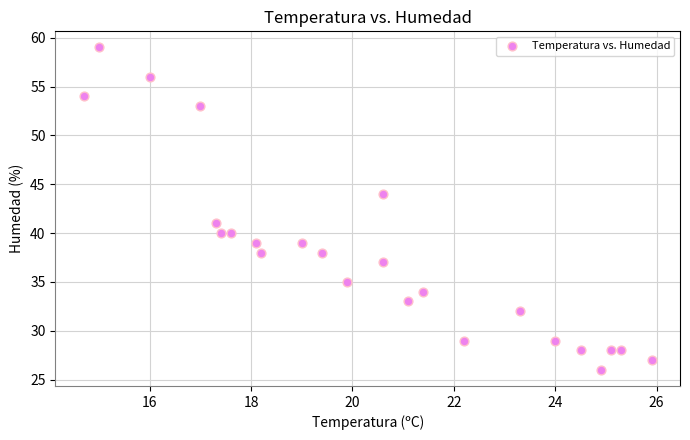

What is the range of Y values (max minus min)?

33